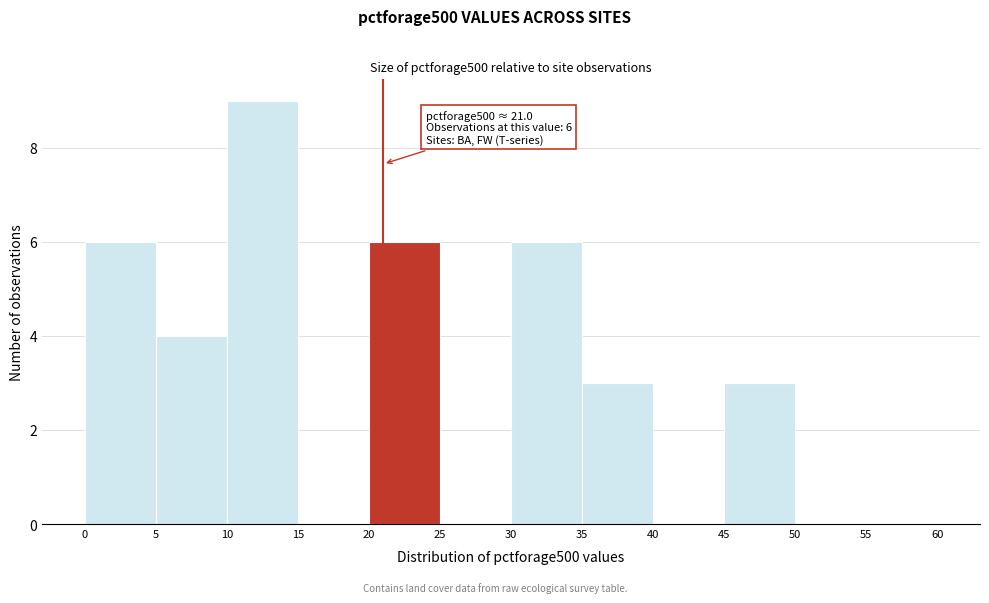

Over which range of the x-axis is the bar tallest?

10 to 15